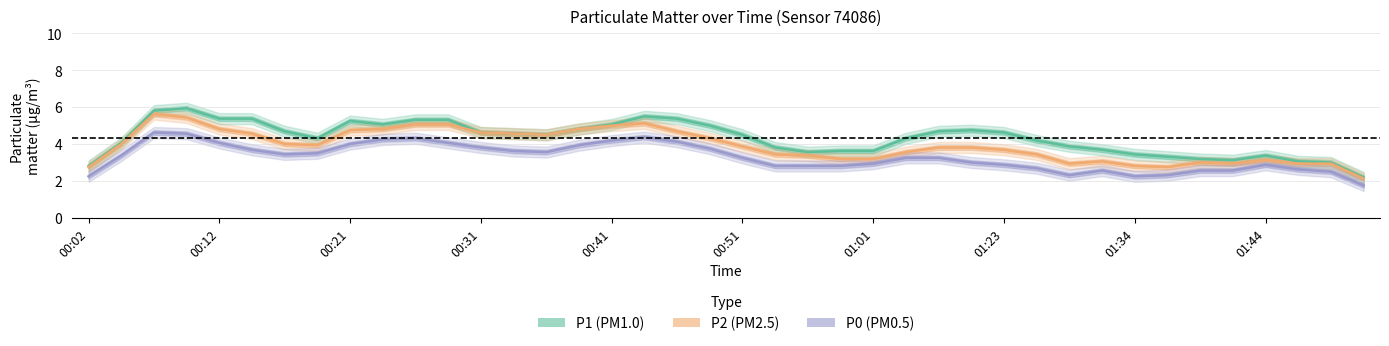

At how many categories does at least one series exceed 5?

11